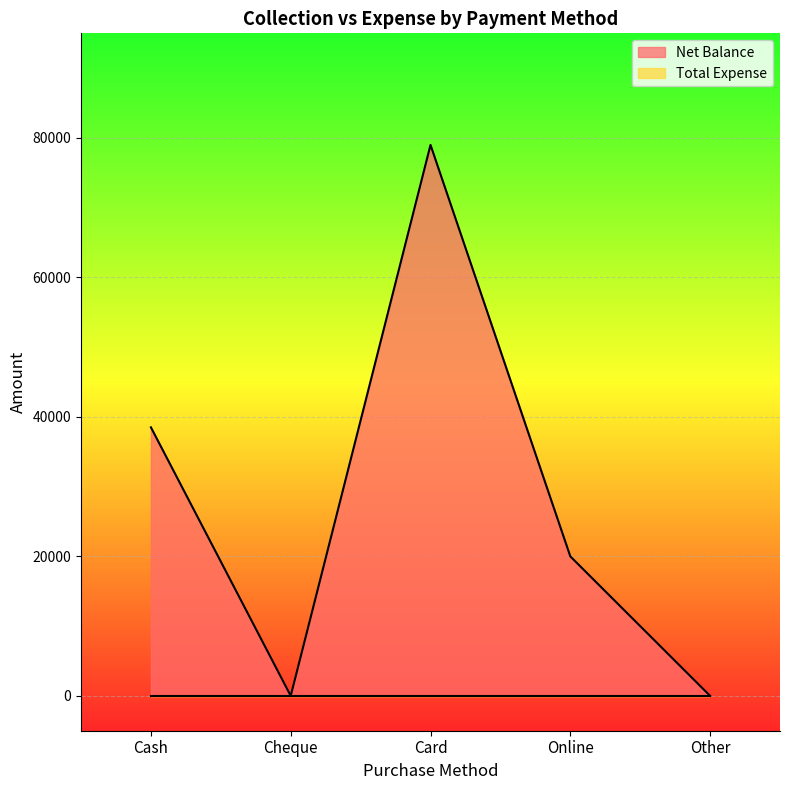

What is the difference between the second highest and minimum values?

38501